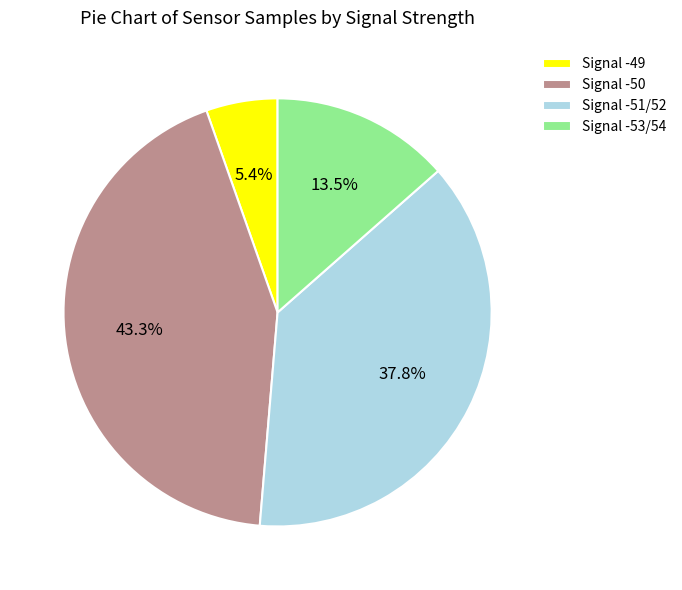

Combined, do Signal -51/52 and Signal -53/54 account for over 50%?

Yes